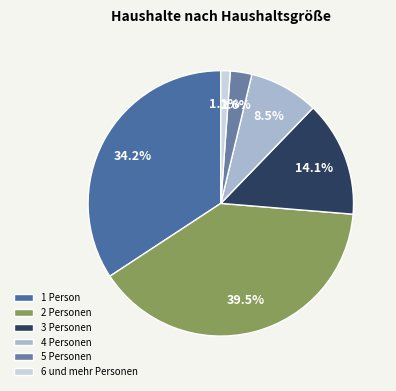

Count the number of slices in the pie.

6